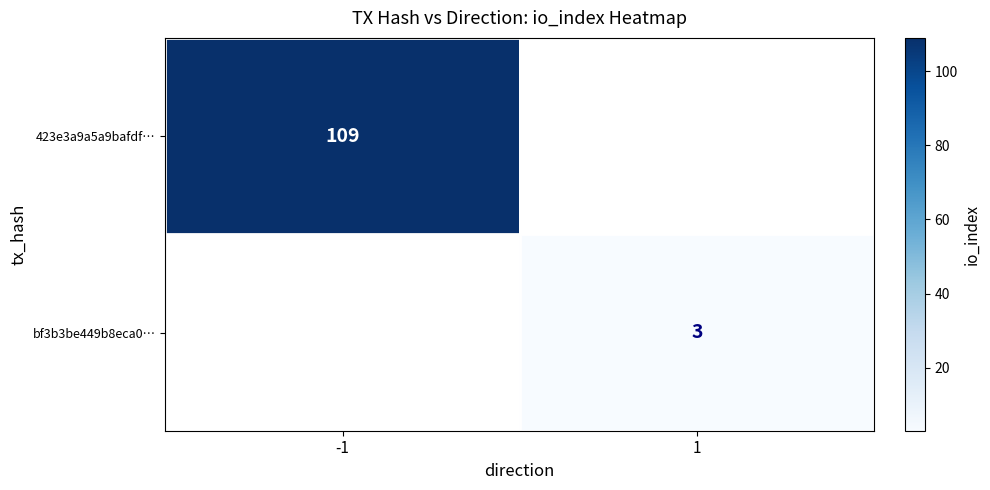

Is it true that bf3b3be449b8eca0… equals 2 at 1?

False